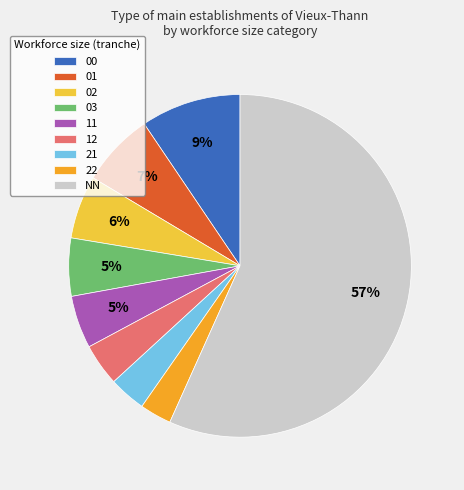

Does NN represent more than half of the total?

Yes